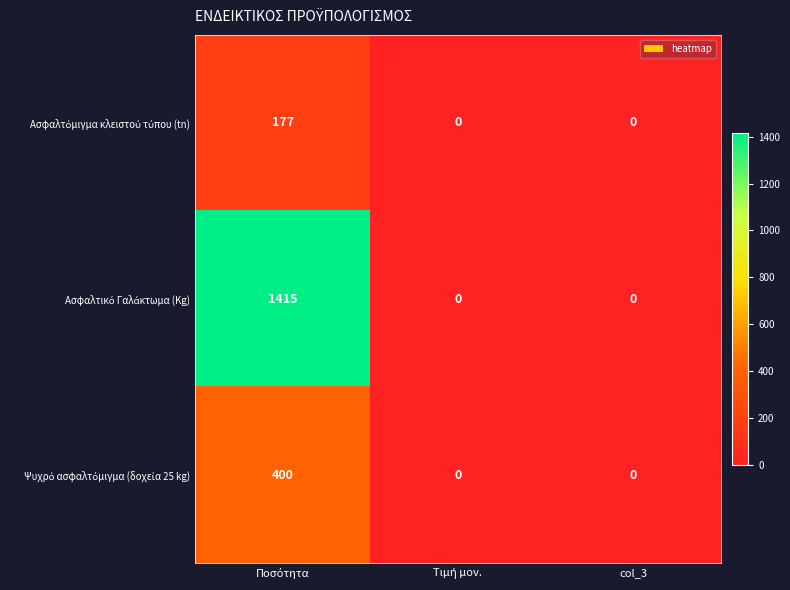

What is the greatest value displayed?

1415